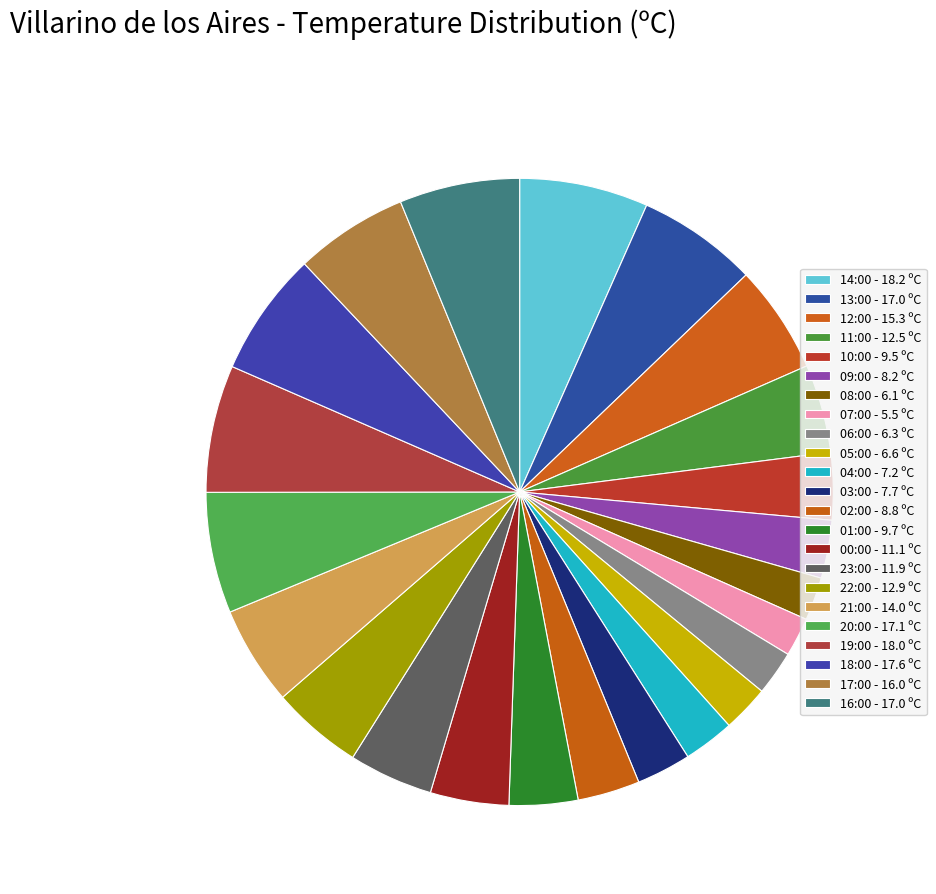

True or false: 14:00 accounts for 16% of the total.

False